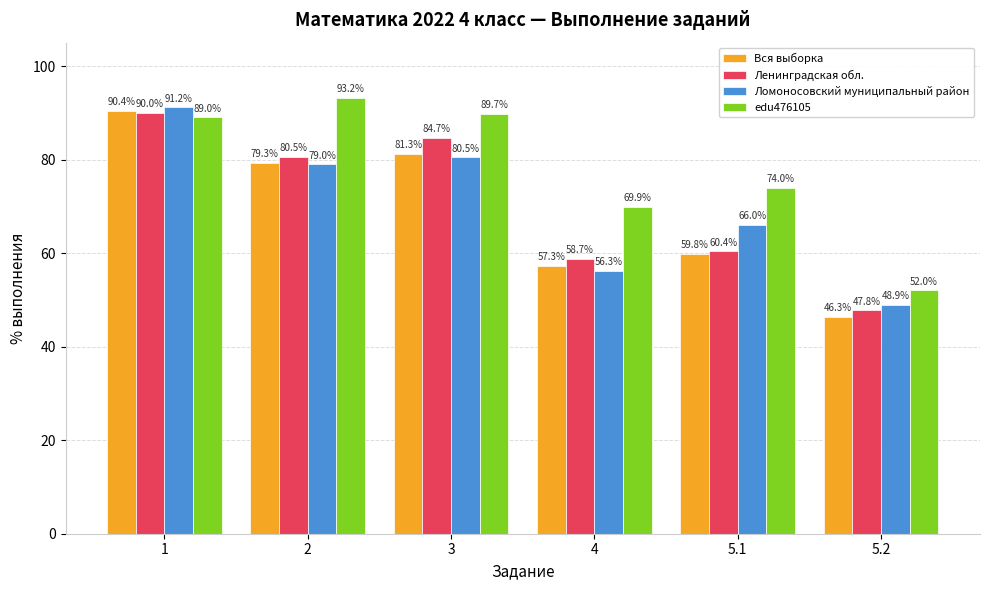

What is the average value of the Вся выборка series?

69.1